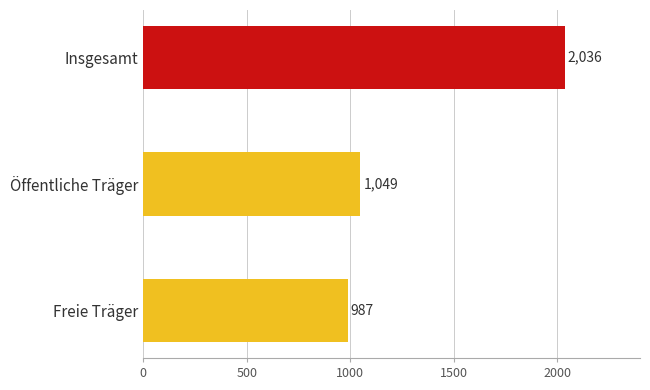

What is the label of the 2nd bar from the right?

Öffentliche Träger